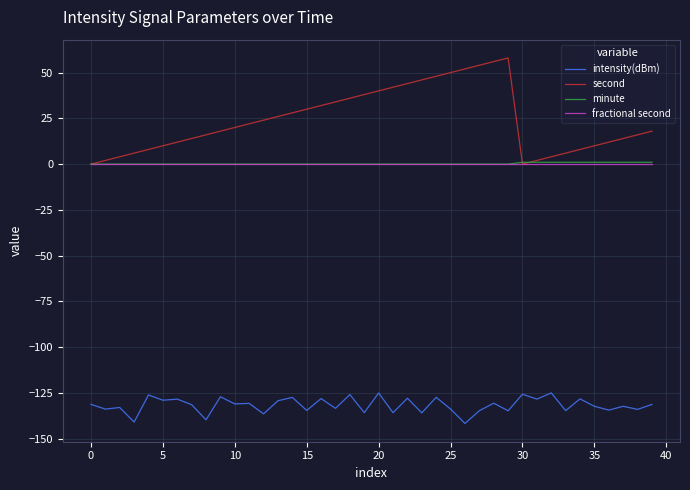

What is the smallest value displayed?

-141.7